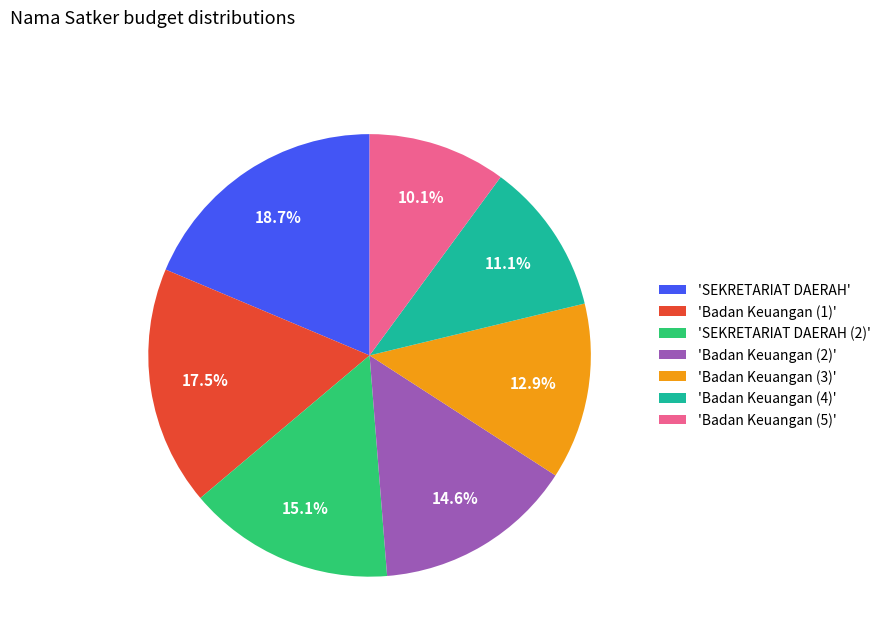

Rank the categories by value from lowest to highest.

'Badan Keuangan (5)', 'Badan Keuangan (4)', 'Badan Keuangan (3)', 'Badan Keuangan (2)', 'SEKRETARIAT DAERAH (2)', 'Badan Keuangan (1)', 'SEKRETARIAT DAERAH'